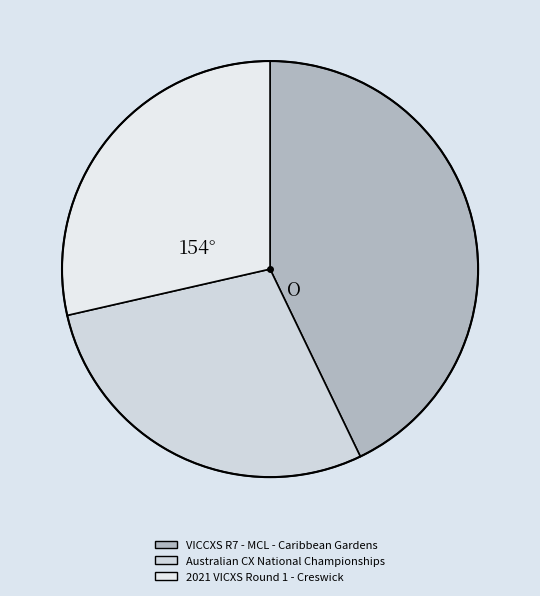

How many segments does this pie chart have?

3